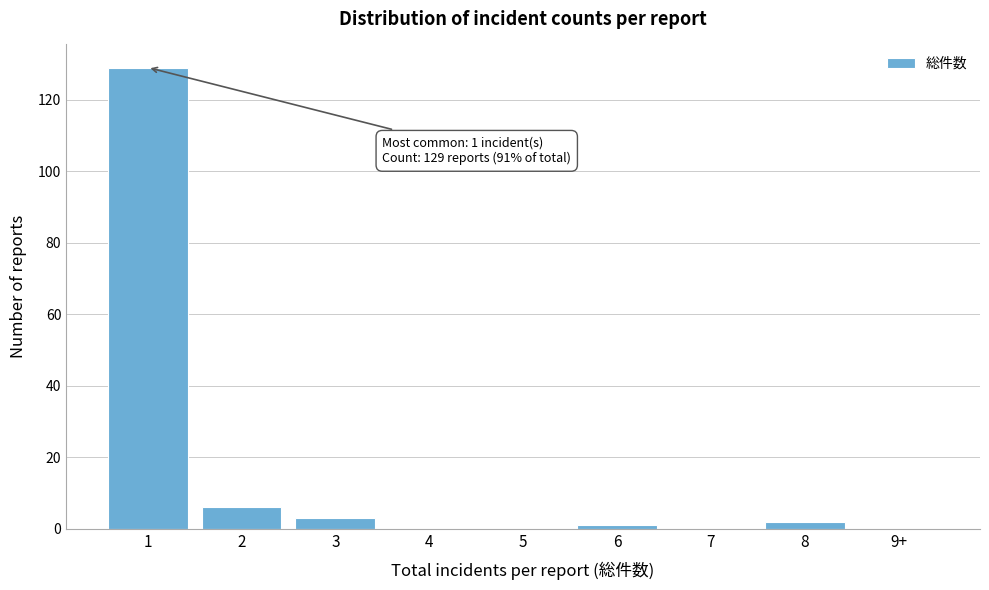

Reading left to right, what are all the values shown in this chart?

1=129	2=6	3=3	4=0	5=0	6=1	7=0	8=2	9+=0